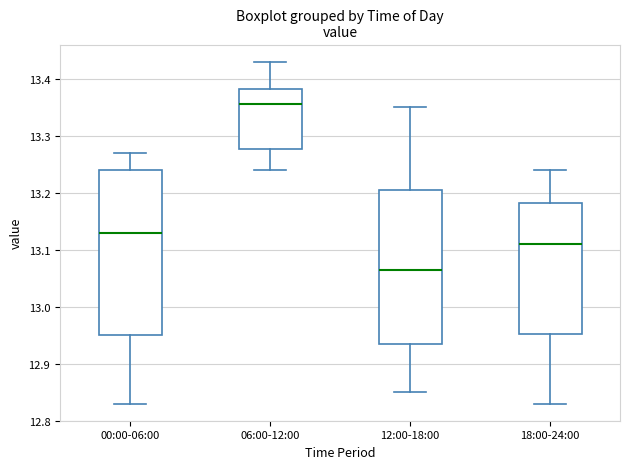

Which box is the tallest, from its lower edge to its upper edge?

00:00-06:00